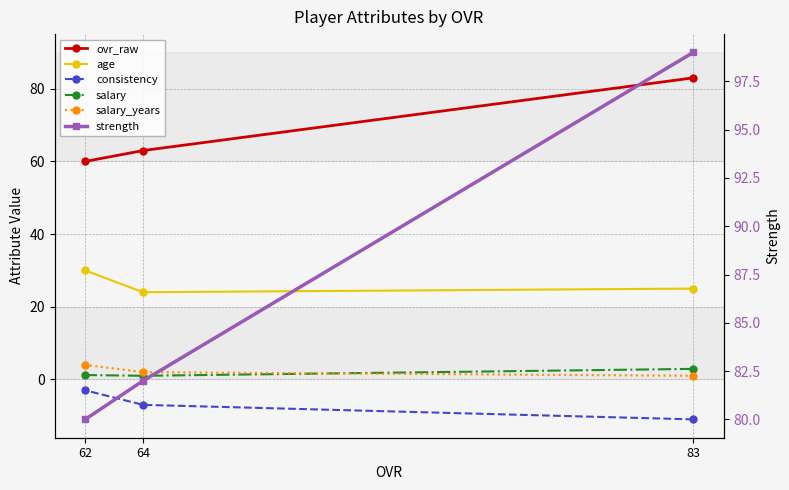

Which has a higher value, 64 or 83?

83